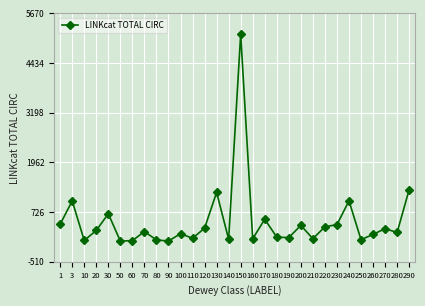

What is the average value?

493